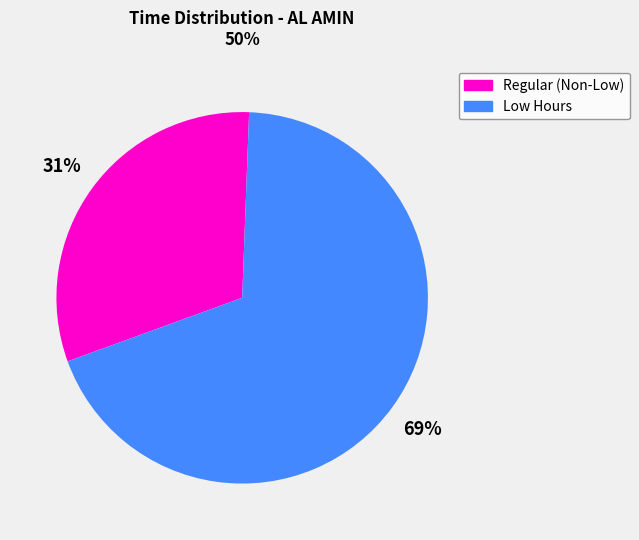

The Regular (Non-Low) slice represents 31% of the pie. True or false?

True